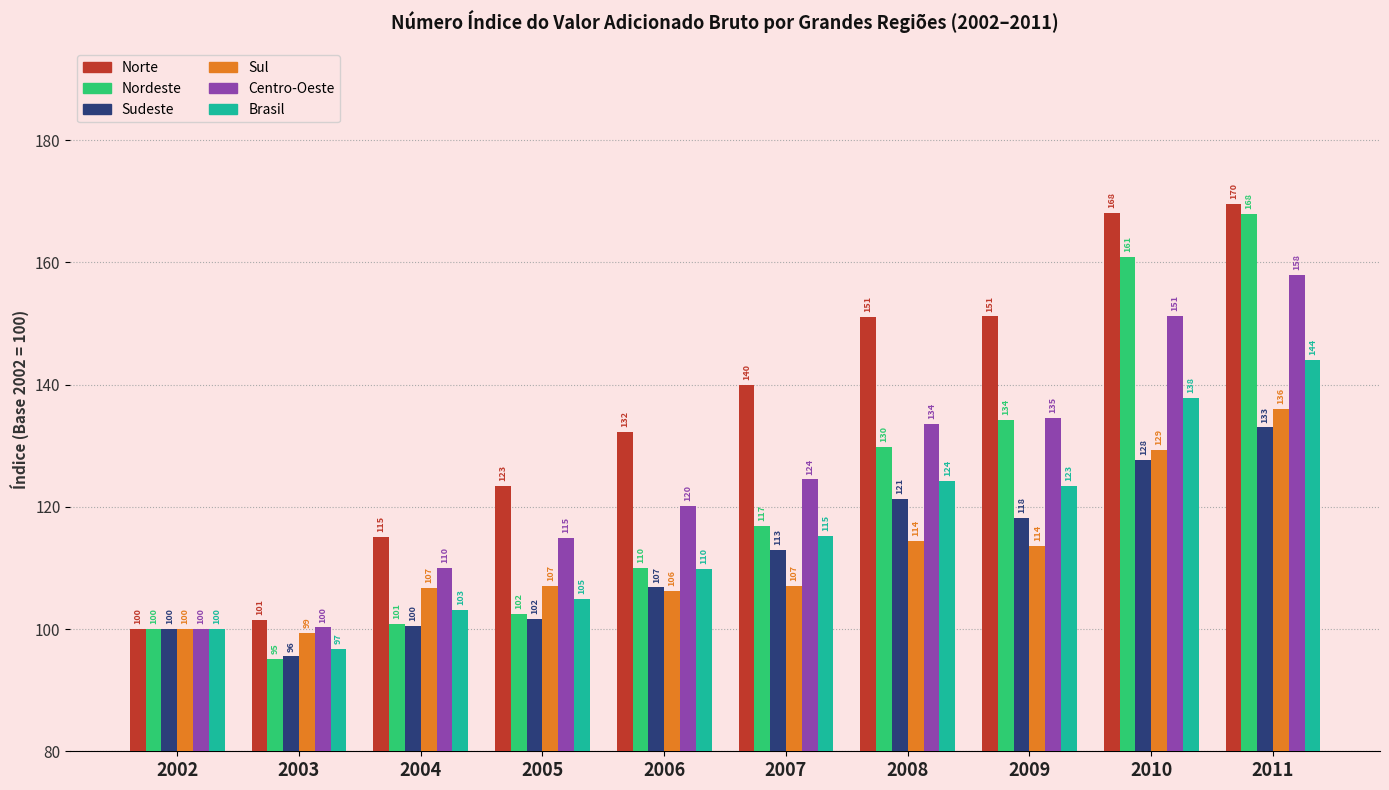

Is it true that Nordeste equals 95.0 at 2003?

True